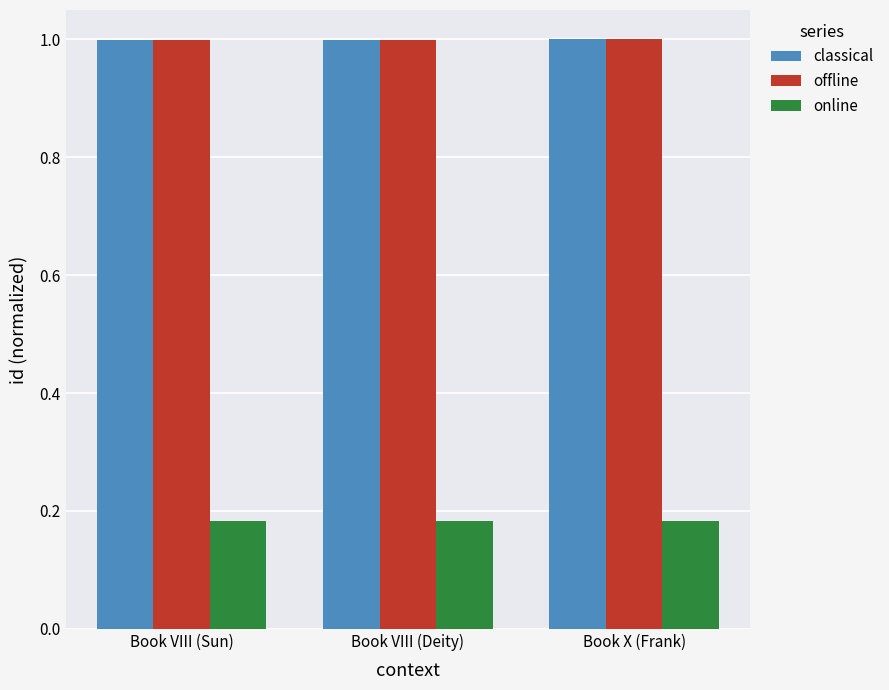

What is the total value across all series at Book X (Frank)?

2.2